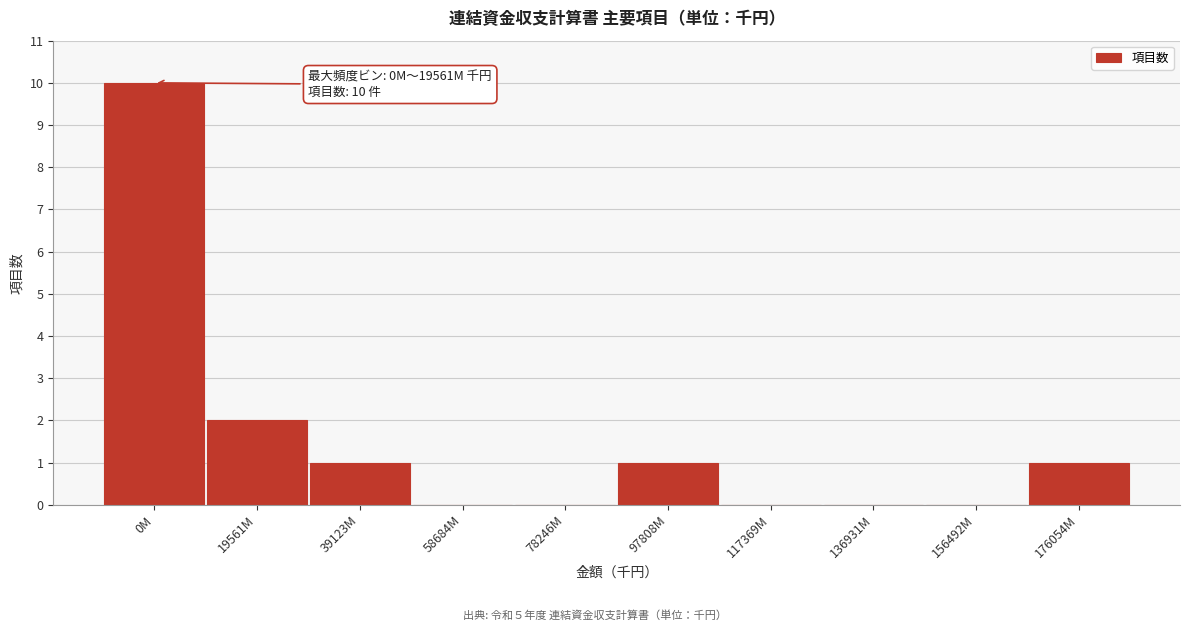

Reading left to right, extract all data points from this chart.

0M=10	19561M=2	39123M=1	58684M=0	78246M=0	97808M=1	117369M=0	136931M=0	156492M=0	176054M=1